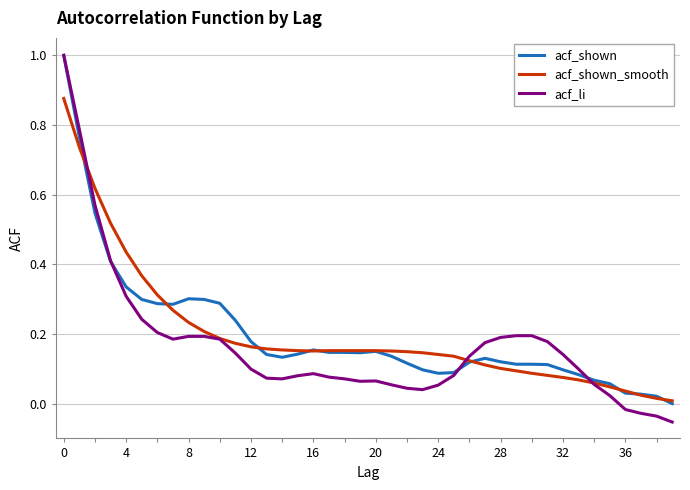

Which series has the widest spread of values?

acf_li